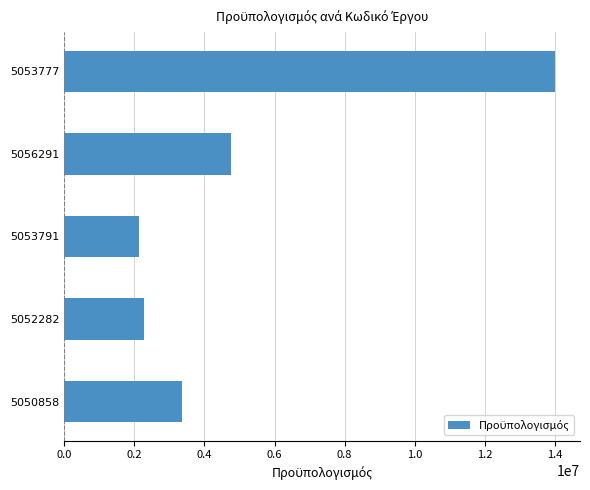

Reading bottom to top, extract all data points from this chart.

5050858=3353900.0	5052282=2259923.6	5053791=2120672.8	5056291=4754748.1	5053777=14021501.6